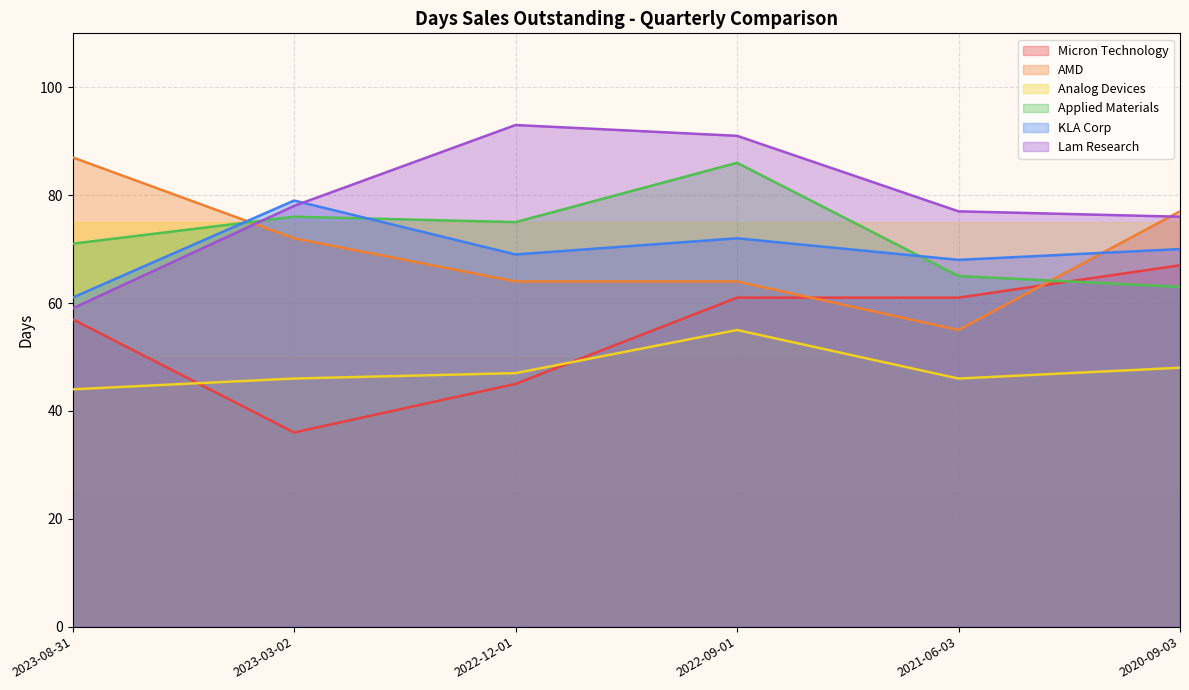

Is it true that Micron Technology equals 83 at 2021-06-03?

False